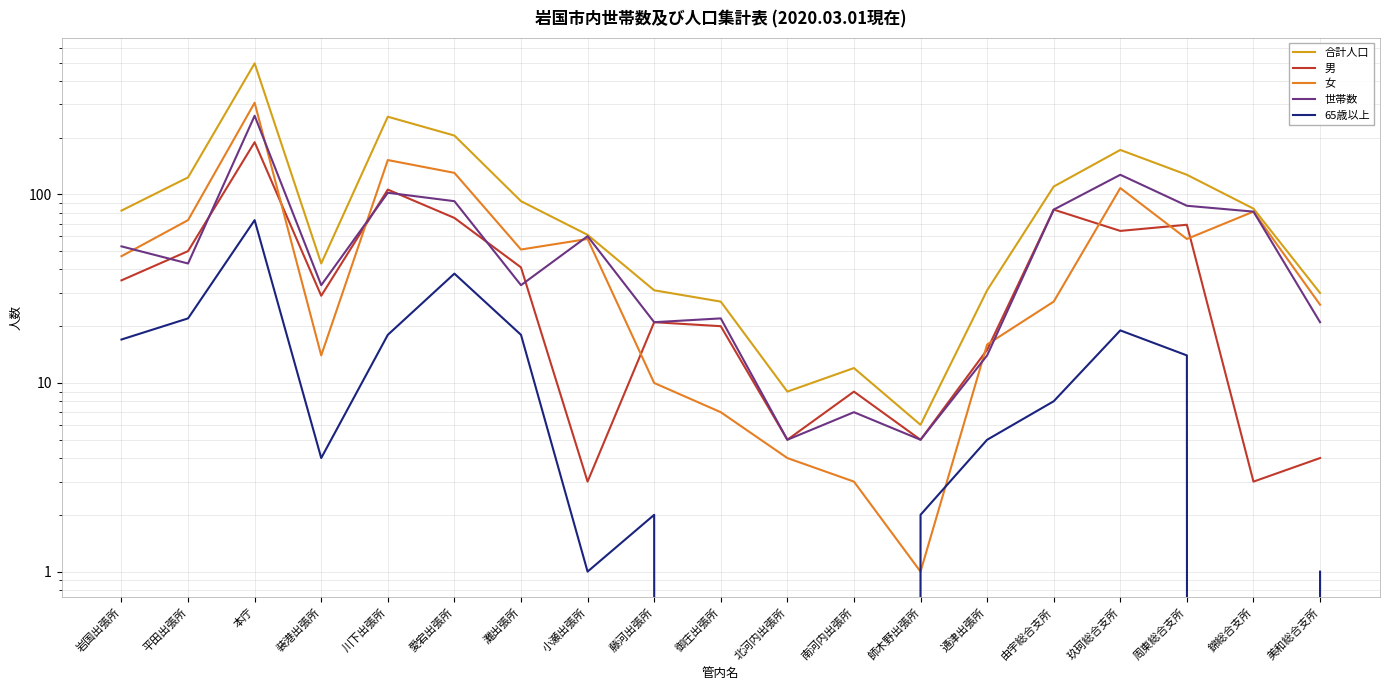

What is the minimum value for 男?

3